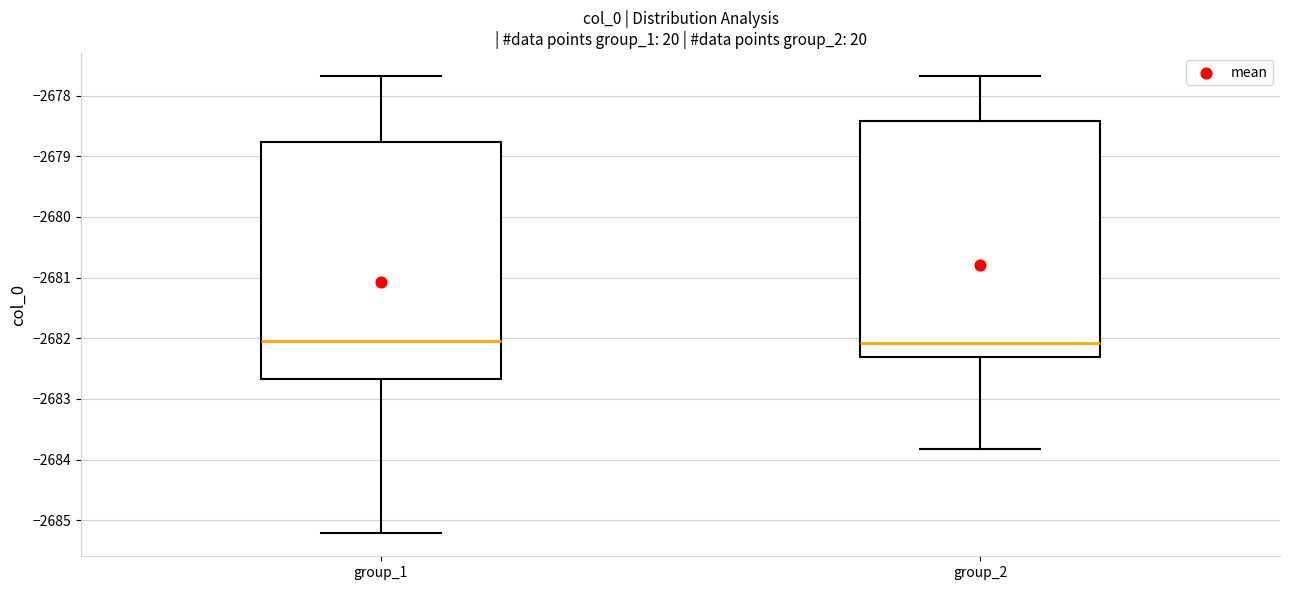

Reading left to right, transcribe this box plot: for each box, give where its median line is, the range the box spans, and where its two whiskers end, as read against the y-axis. The values are not printed on the chart, so give them approximately, as read against the axis.

group_1: median -2682.0, box -2682.7 to -2678.8, whiskers -2685.2 to -2677.7
group_2: median -2682.1, box -2682.3 to -2678.4, whiskers -2683.8 to -2677.7